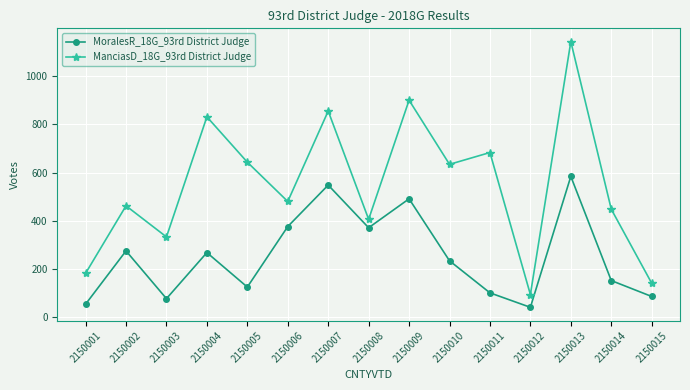

What are all the series names shown in the legend?

MoralesR_18G_93rd District Judge, ManciasD_18G_93rd District Judge